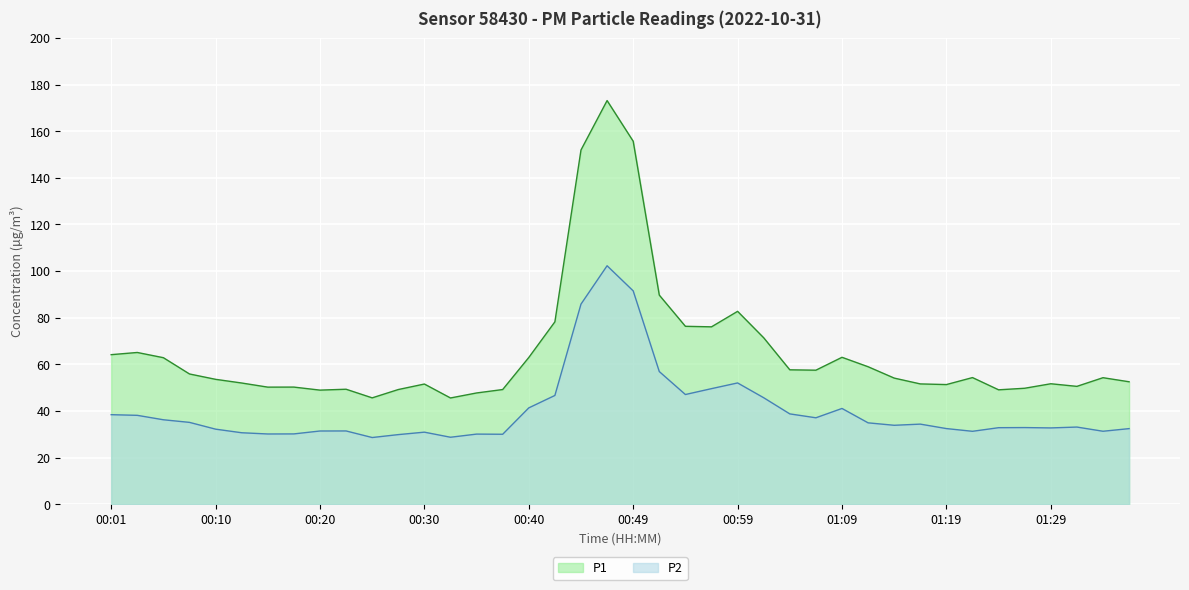

What is the label of the 27th point from the right?

00:32